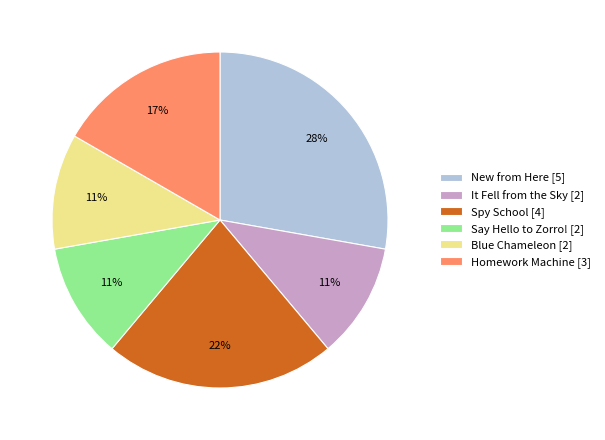

To the nearest percent, what is the average slice percentage?

17%